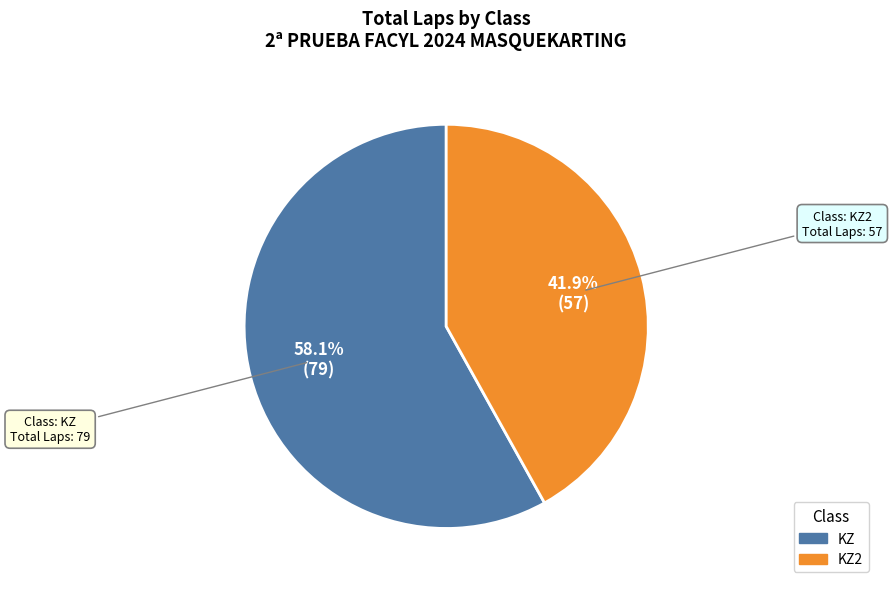

Count the number of slices in the pie.

2